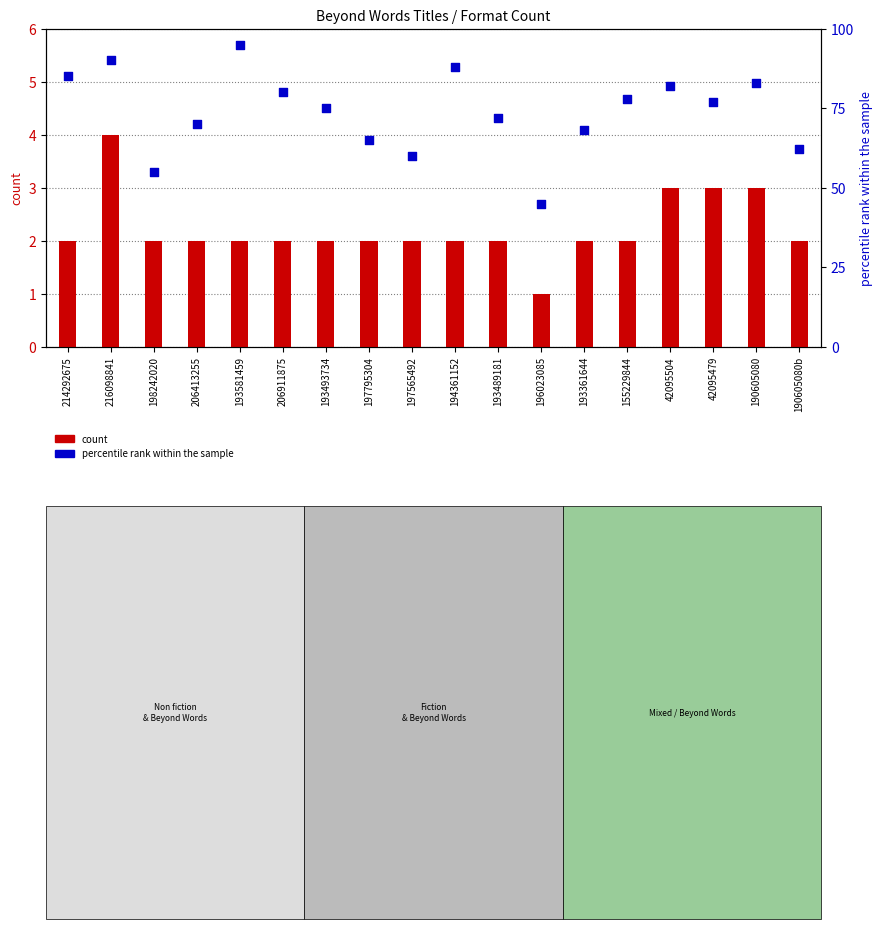

At how many categories does at least one series exceed 27?

18